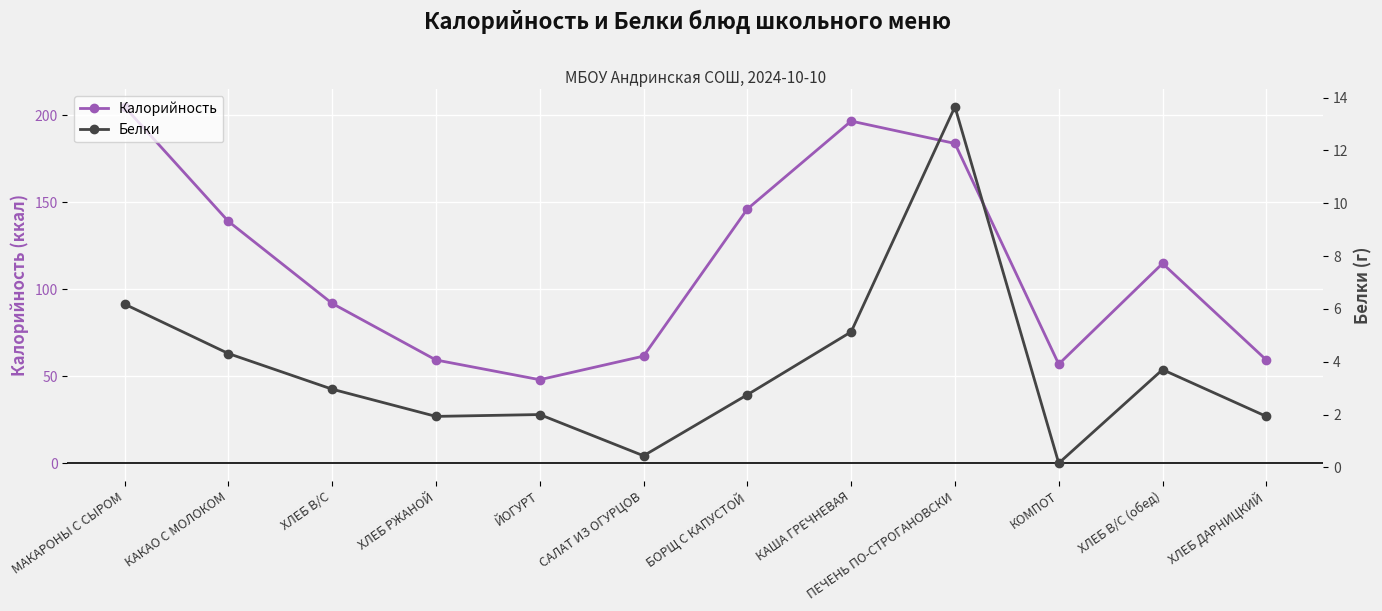

How many interior local valleys does the Калорийность series have?

2